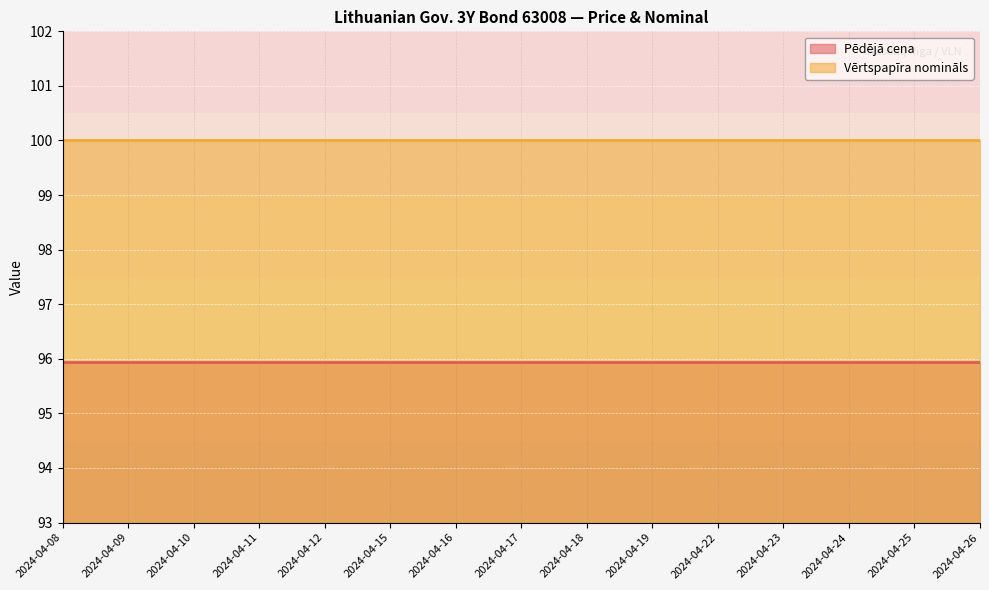

Does the chart display data point markers on the line(s)?

No